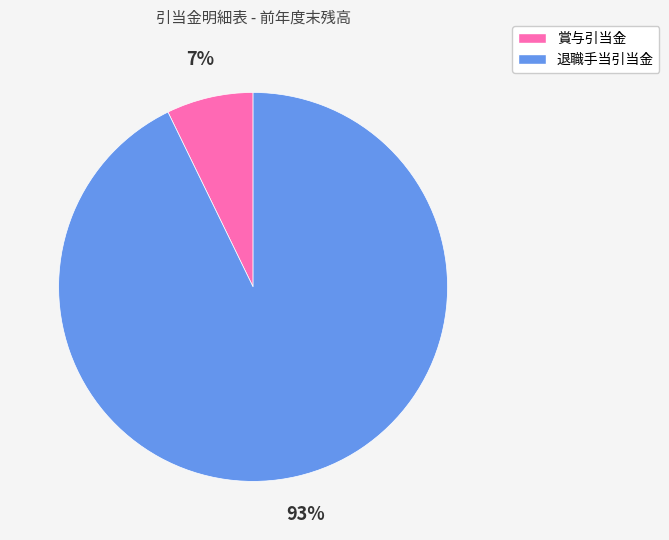

Combined, do 退職手当引当金 and 賞与引当金 account for over 50%?

Yes